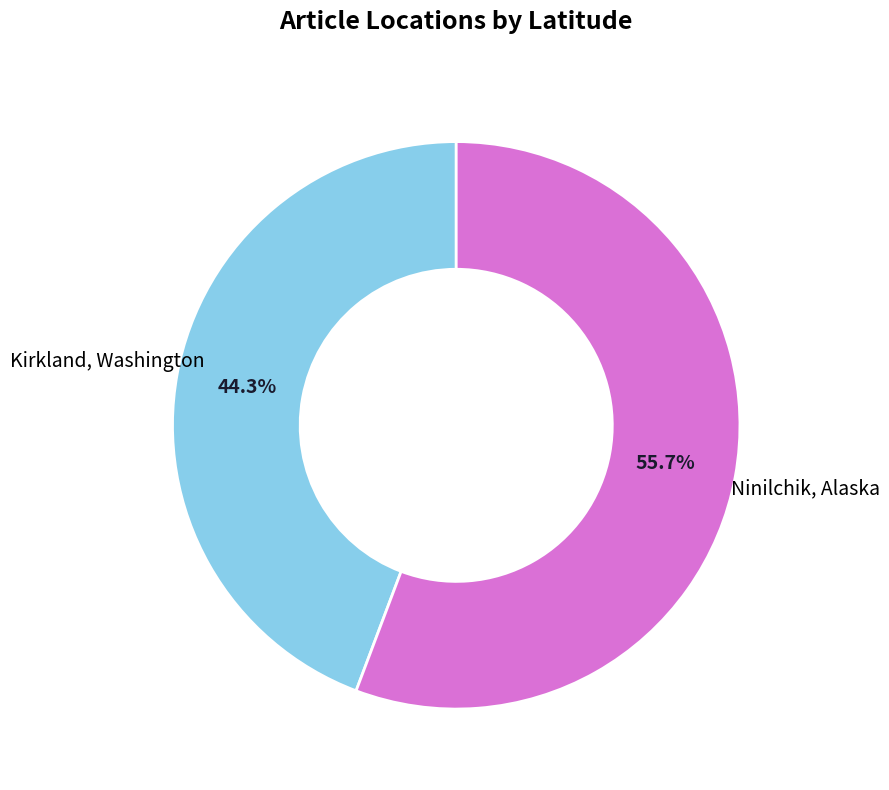

To the nearest percent, what portion does Kirkland, Washington represent?

44%